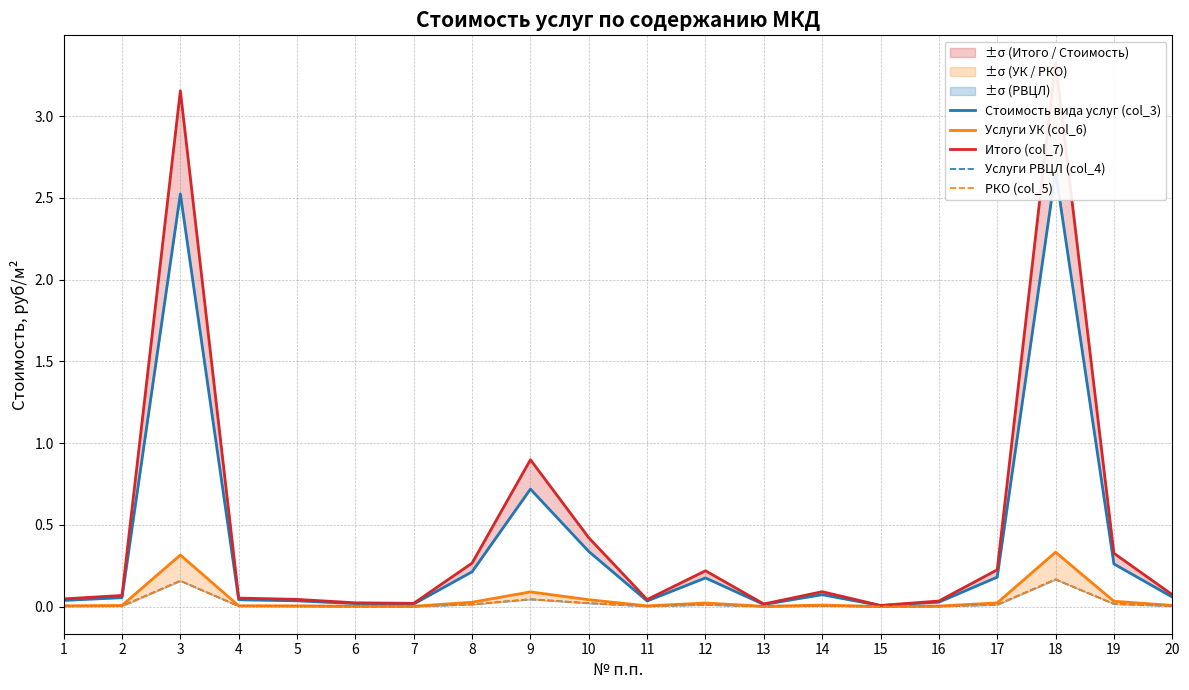

What are all the series names shown in the legend?

Стоимость вида услуг (col_3), Услуги УК (col_6), Итого (col_7), Услуги РВЦЛ (col_4), РКО (col_5)